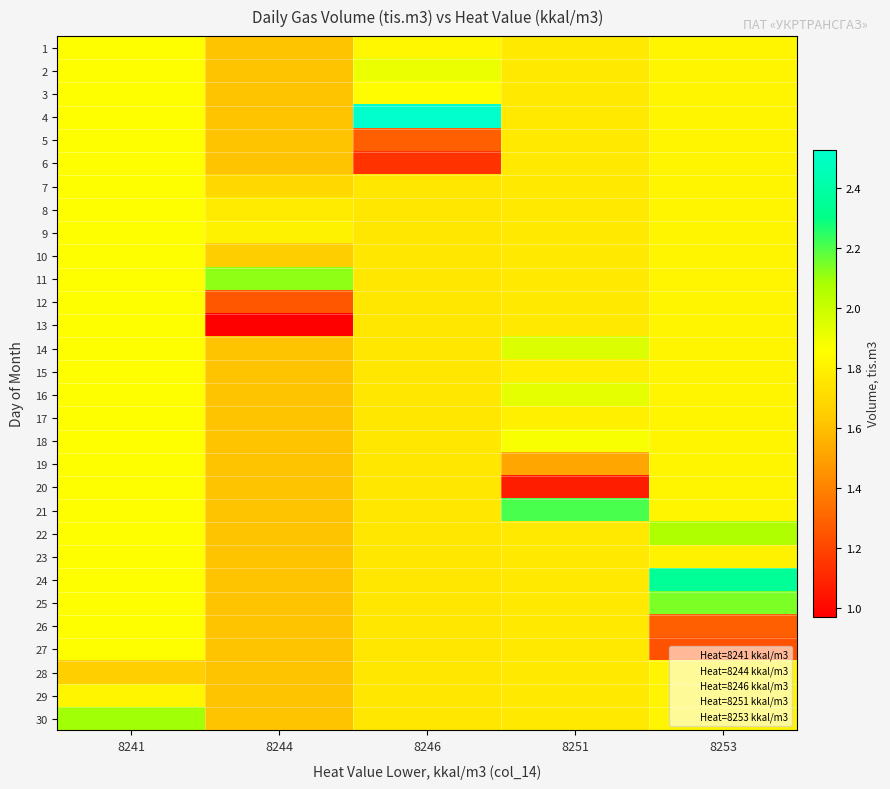

What is the total value across all series at 8251?

53.0